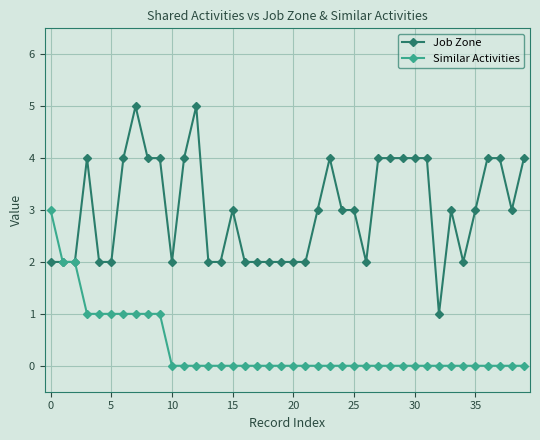

Which series has the largest range (max minus min)?

Job Zone